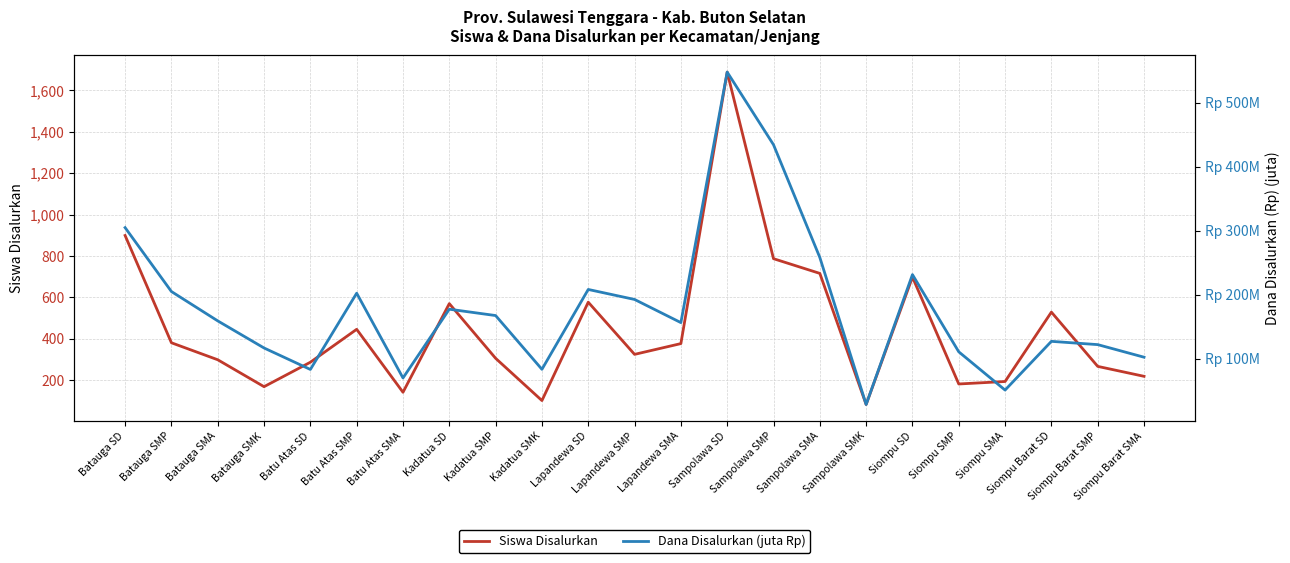

Reading left to right, what are all the values shown in this chart?

Siswa Disalurkan: Batauga SD=899.0	Batauga SMP=381.0	Batauga SMA=299.0	Batauga SMK=169.0	Batu Atas SD=287.0	Batu Atas SMP=446.0	Batu Atas SMA=142.0	Kadatua SD=570.0	Kadatua SMP=306.0	Kadatua SMK=102.0	Lapandewa SD=577.0	Lapandewa SMP=325.0	Lapandewa SMA=377.0	Sampolawa SD=1688.0	Sampolawa SMP=787.0	Sampolawa SMA=716.0	Sampolawa SMK=83.0	Siompu SD=698.0	Siompu SMP=182.0	Siompu SMA=194.0	Siompu Barat SD=529.0	Siompu Barat SMP=267.0	Siompu Barat SMA=219.0
Dana Disalurkan (juta Rp): Batauga SD=304.9	Batauga SMP=205.1	Batauga SMA=159.3	Batauga SMK=117.0	Batu Atas SD=83.5	Batu Atas SMP=202.5	Batu Atas SMA=70.2	Kadatua SD=177.5	Kadatua SMP=167.6	Kadatua SMK=83.7	Lapandewa SD=208.3	Lapandewa SMP=192.8	Lapandewa SMA=156.6	Sampolawa SD=547.6	Sampolawa SMP=434.2	Sampolawa SMA=258.3	Sampolawa SMK=28.8	Siompu SD=231.5	Siompu SMP=111.0	Siompu SMA=51.3	Siompu Barat SD=127.3	Siompu Barat SMP=122.2	Siompu Barat SMA=102.6